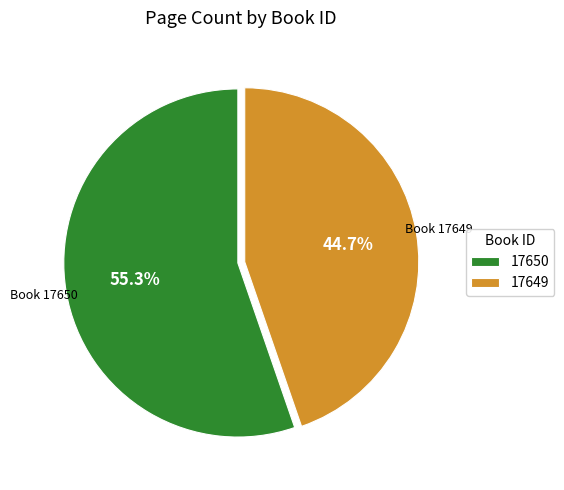

What is the majority slice?

17650